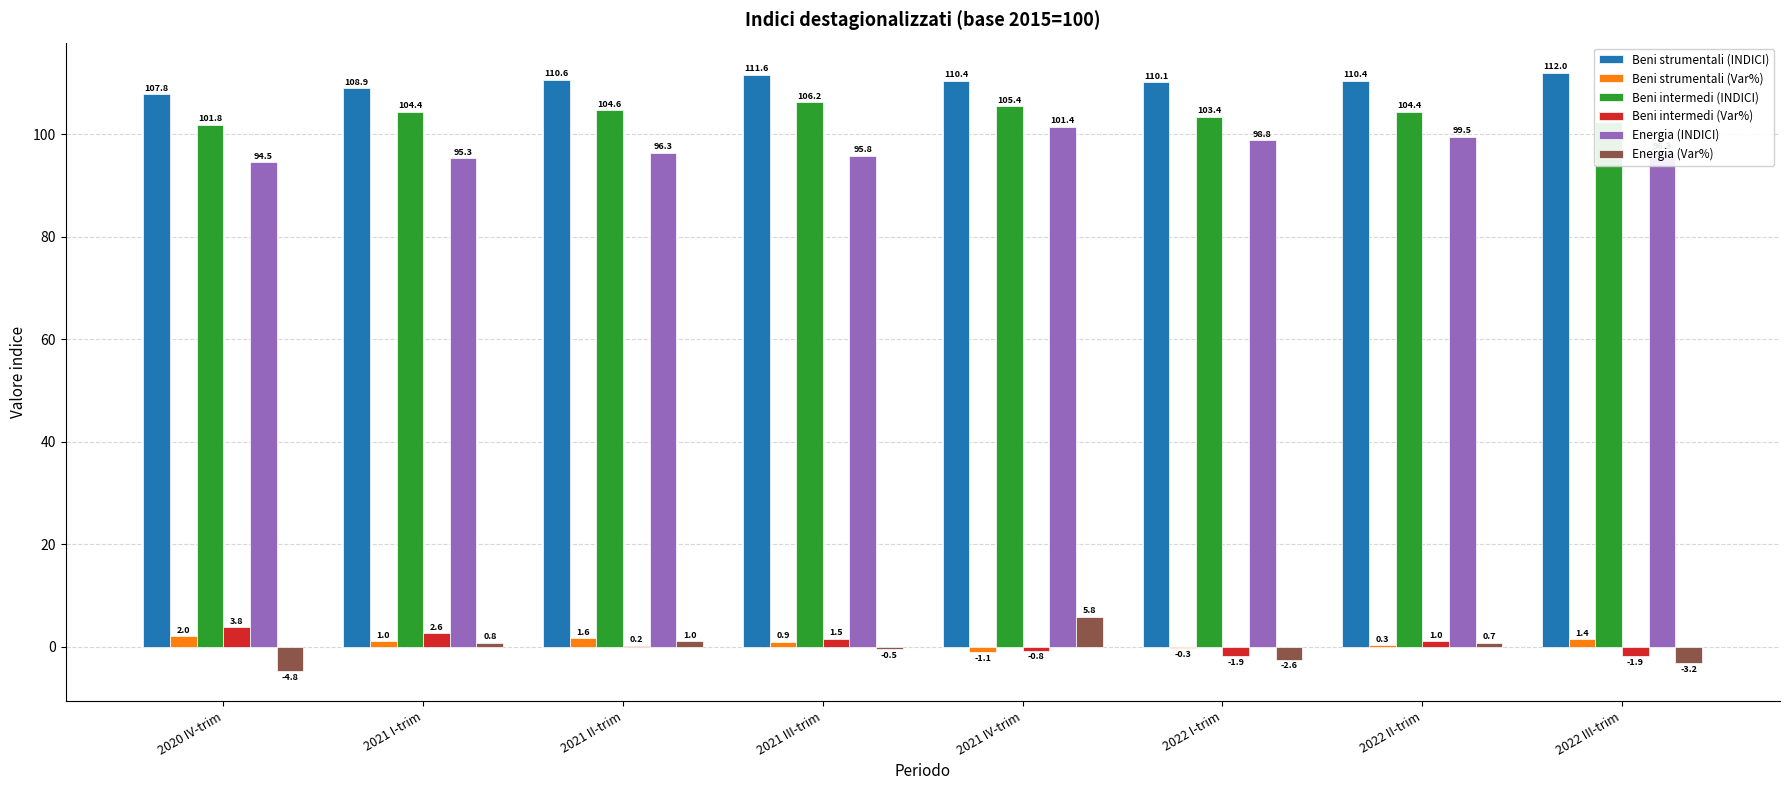

At which category is the sum across all series the highest?

2021 IV-trim